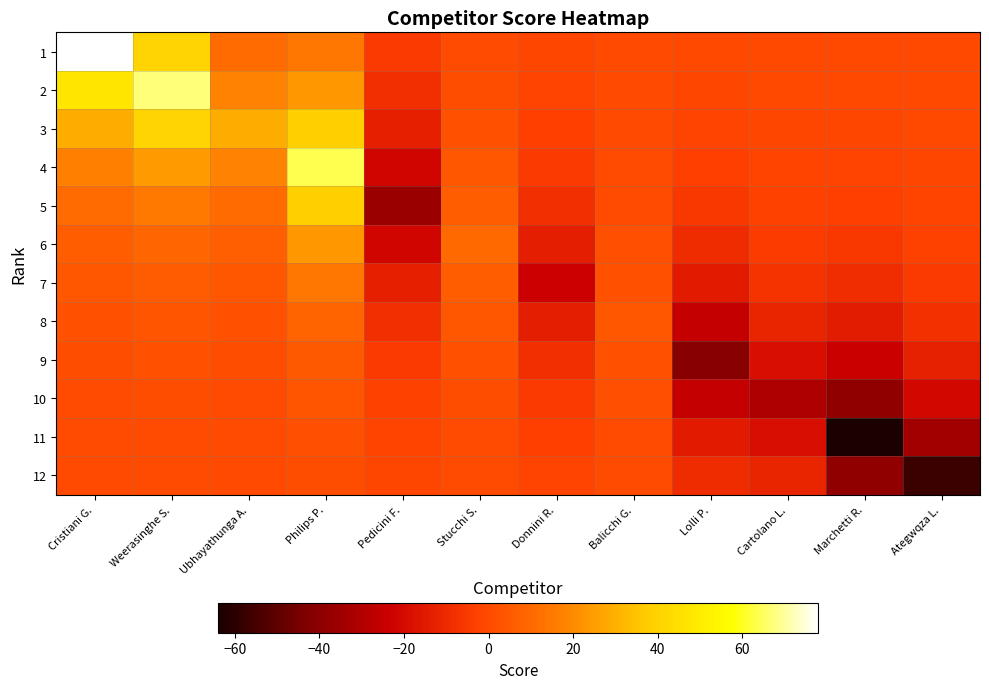

Which series changed the most between Pedicini F. and Marchetti R.?

11